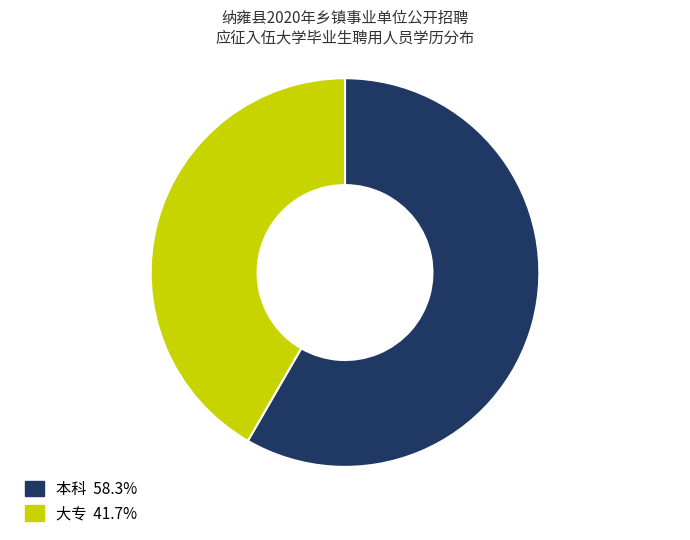

Do 本科 and 大专 together represent more than half of the pie?

Yes